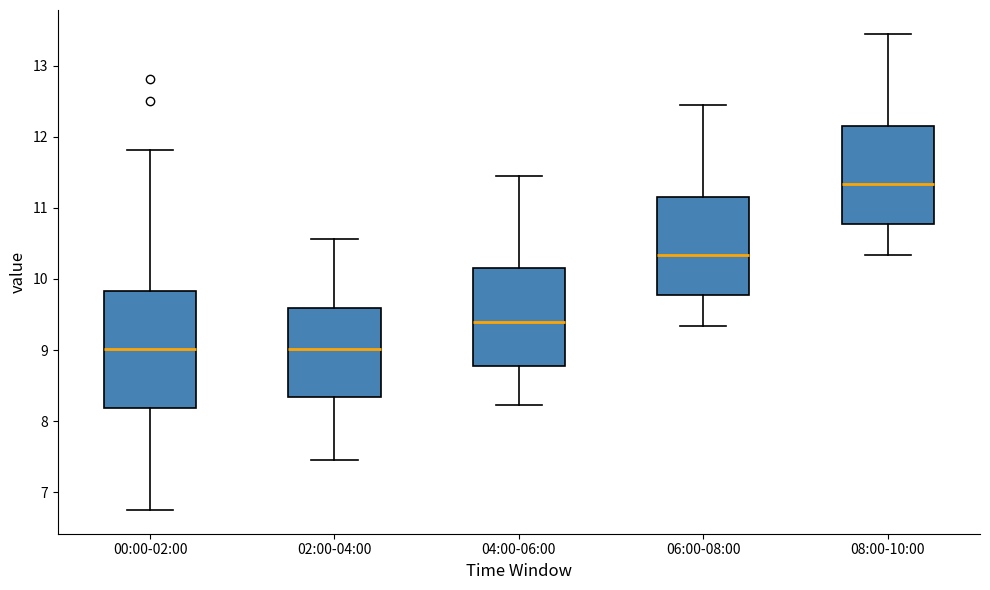

Which box's median line is the highest?

08:00-10:00